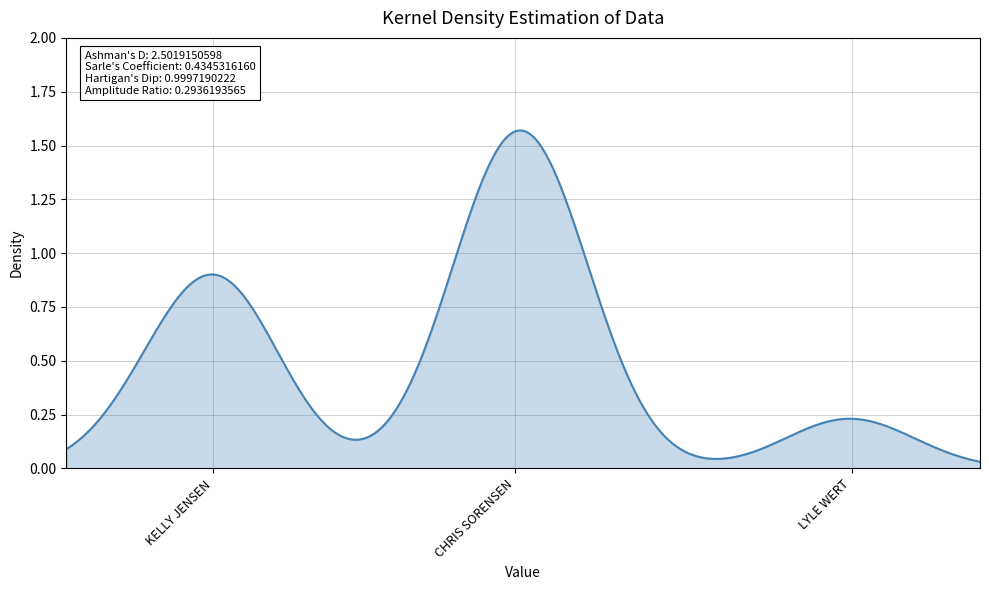

What is the value of the 13th point from the left?

0.8